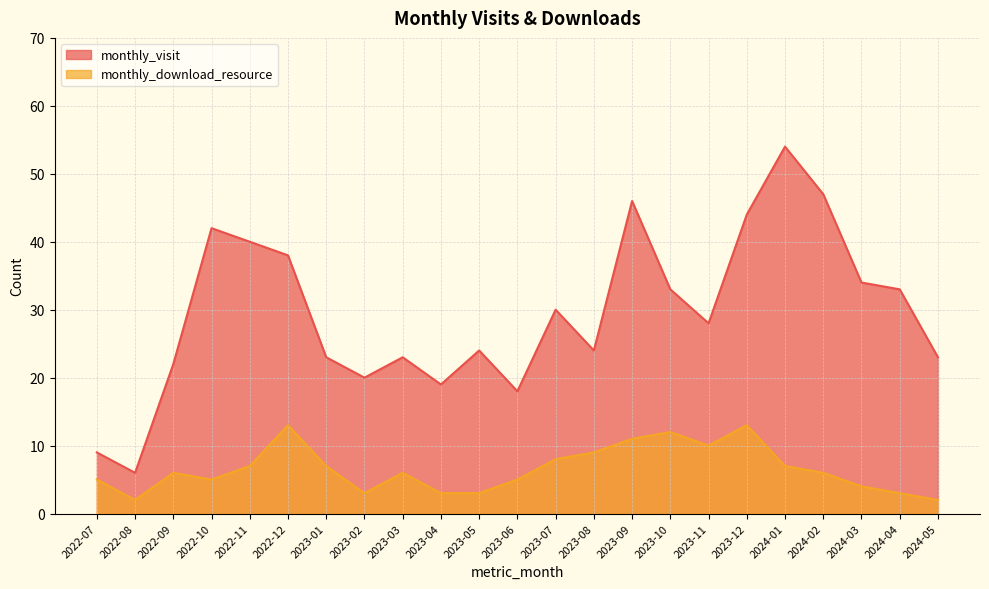

At which label does monthly_visit first exceed 28?

2022-10